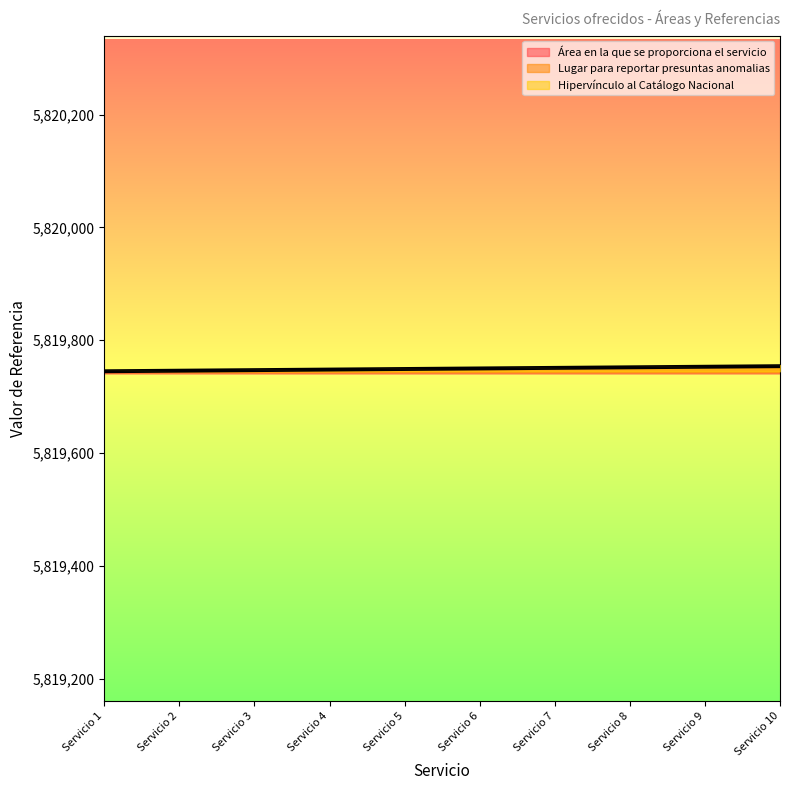

True or false: Área en la que se proporciona el servicio has more than 2 interior local peaks.

False